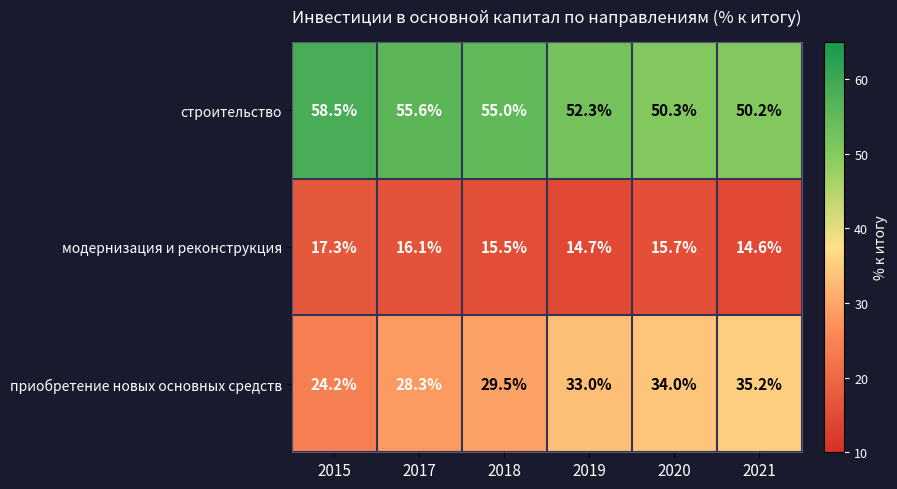

What is the total value across all series at 2019?

100.0